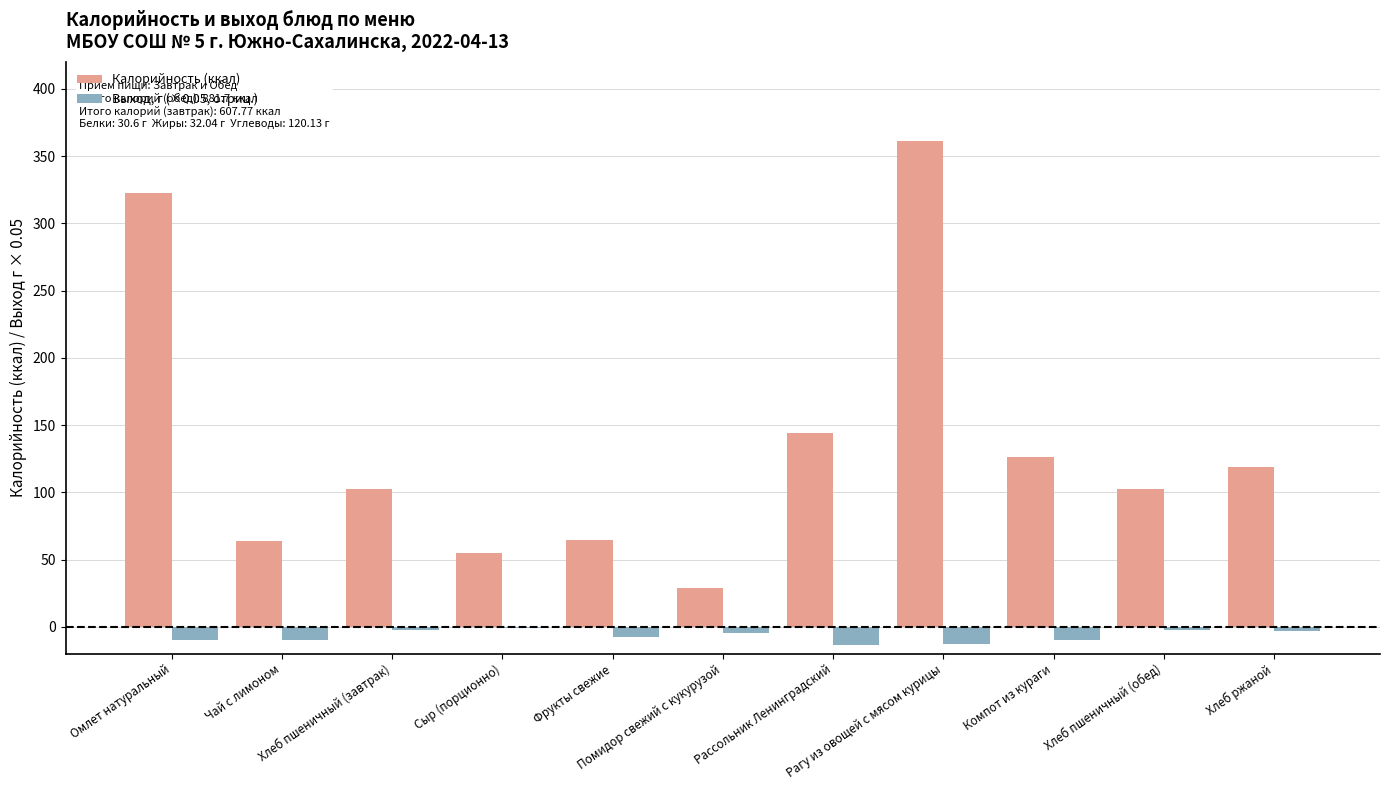

Which series changed the most between Хлеб пшеничный (завтрак) and Рагу из овощей с мясом курицы?

Калорийность (ккал)